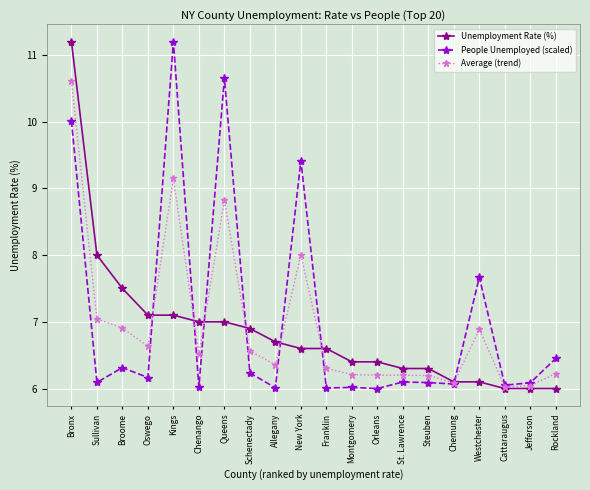

What is the average value of the People Unemployed (scaled) series?

7.0